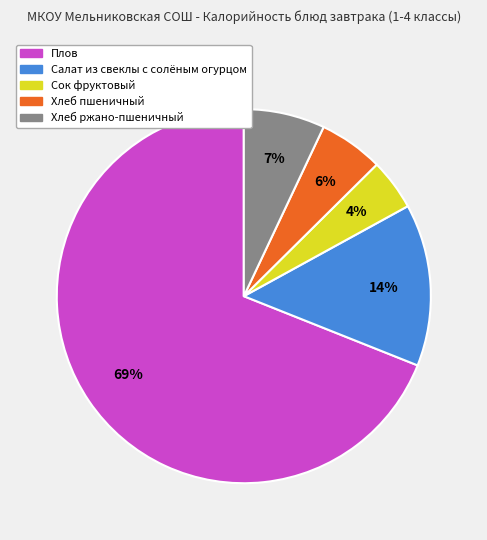

What is the majority slice?

Плов